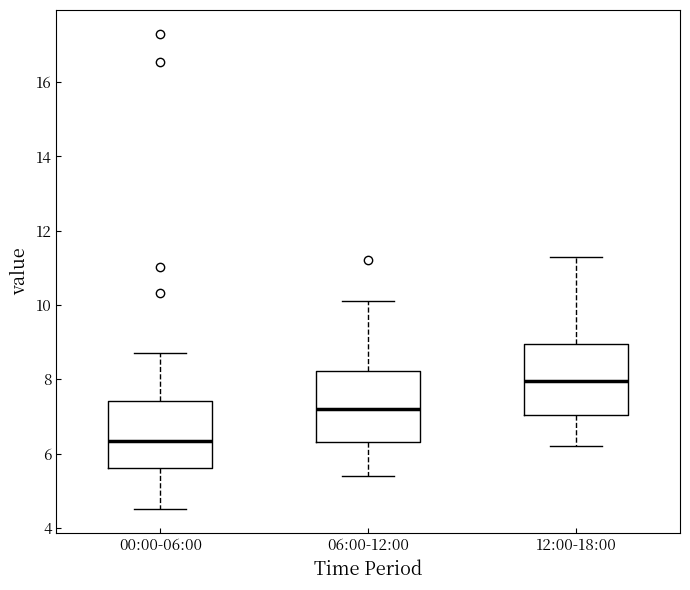

Which box's median line is the lowest?

00:00-06:00